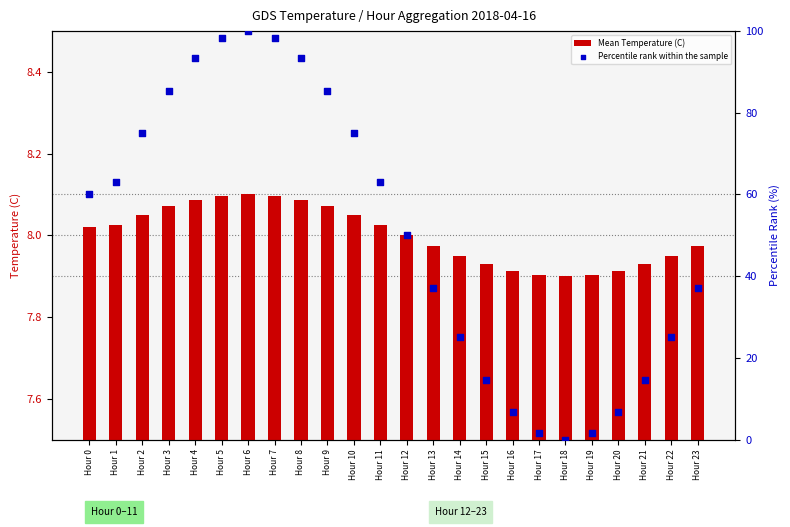

Which series reaches the minimum Y coordinate?

Percentile rank within the sample